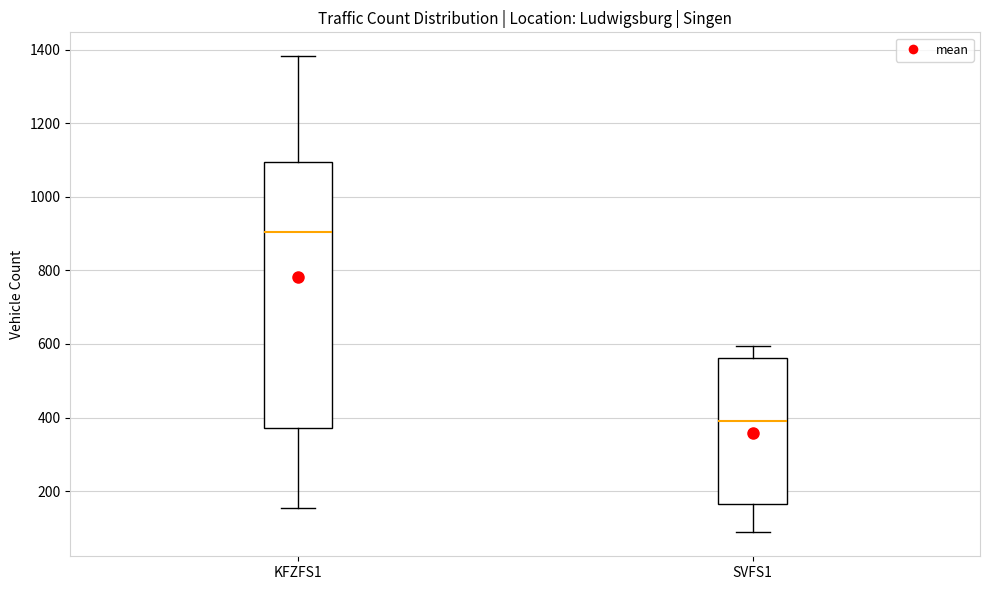

Comparing the boxes themselves (not the whiskers), which one is the tallest?

KFZFS1